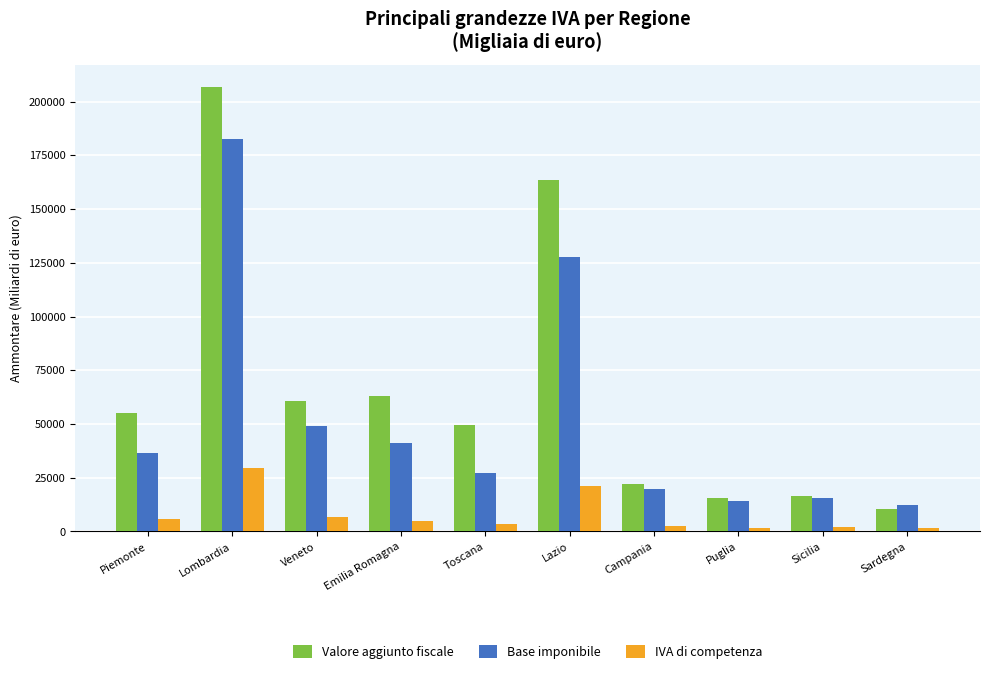

Which category has the highest value across all series?

Lombardia